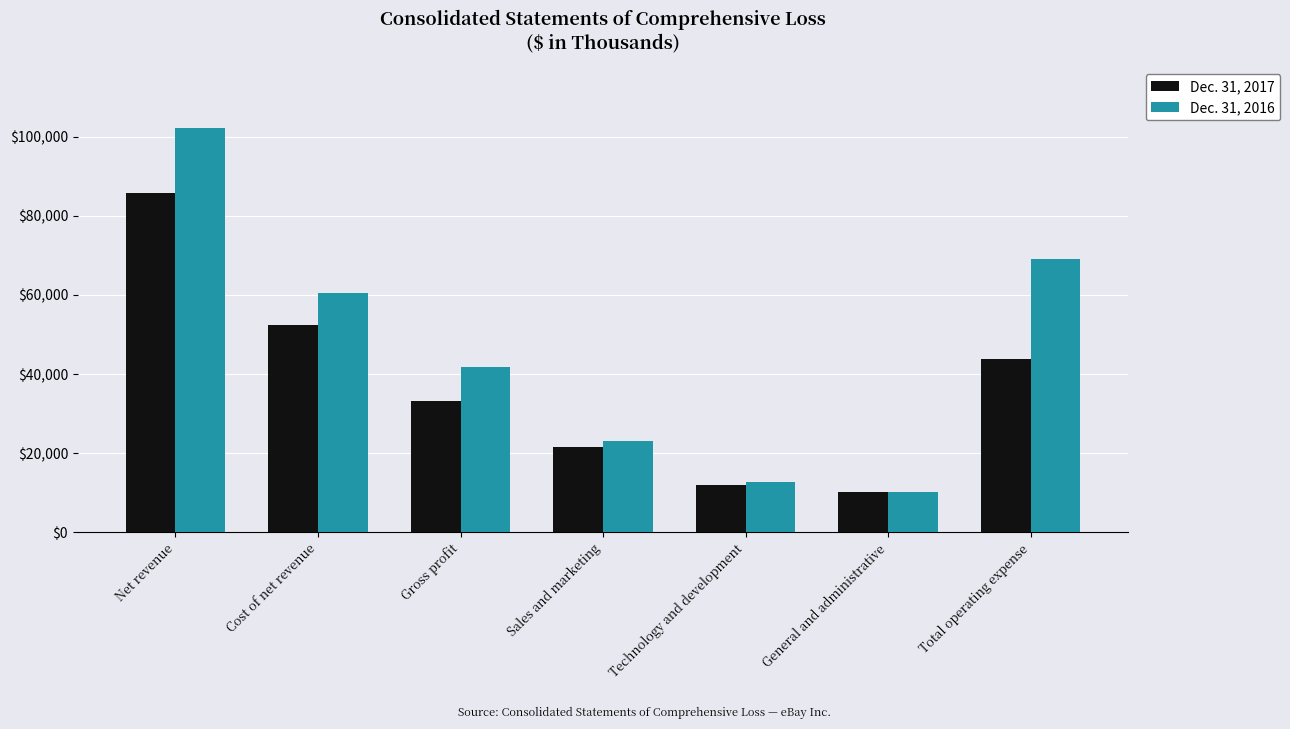

At Total operating expense, list the series in order from largest to smallest.

Dec. 31, 2016, Dec. 31, 2017